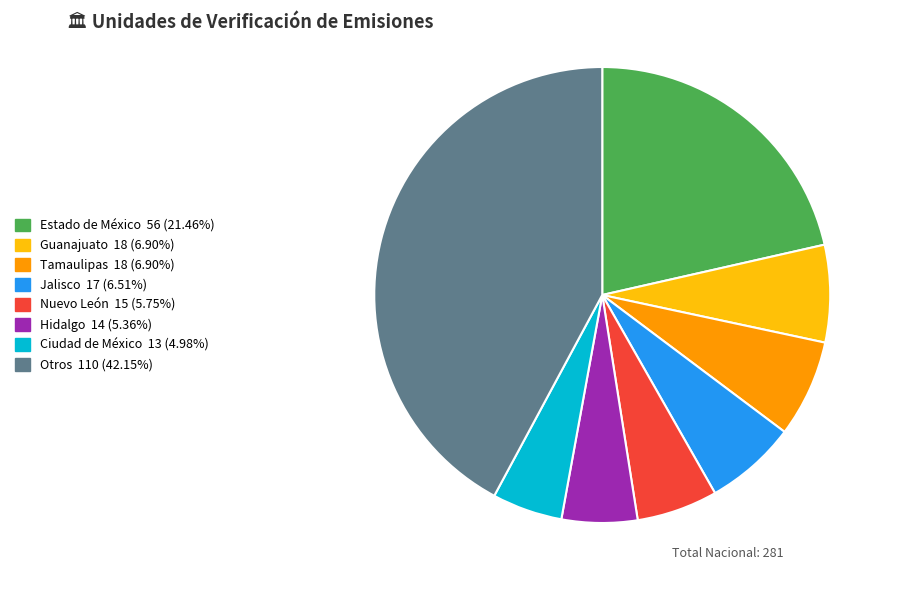

Does any single category account for the majority?

No